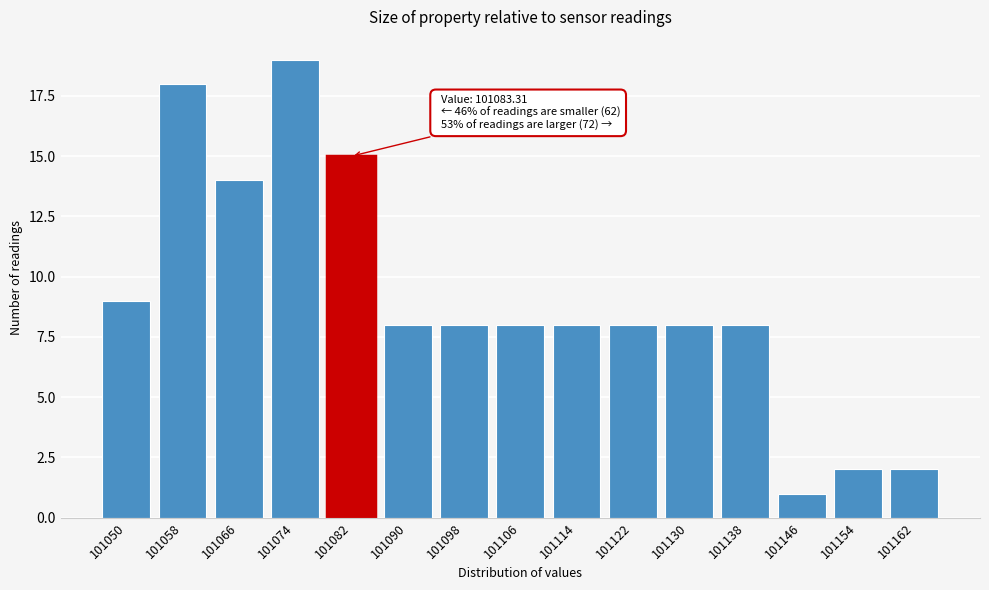

Reading left to right, extract all data points from this chart.

101050=9	101058=18	101066=14	101074=19	101082=15	101090=8	101098=8	101106=8	101114=8	101122=8	101130=8	101138=8	101146=1	101154=2	101162=2